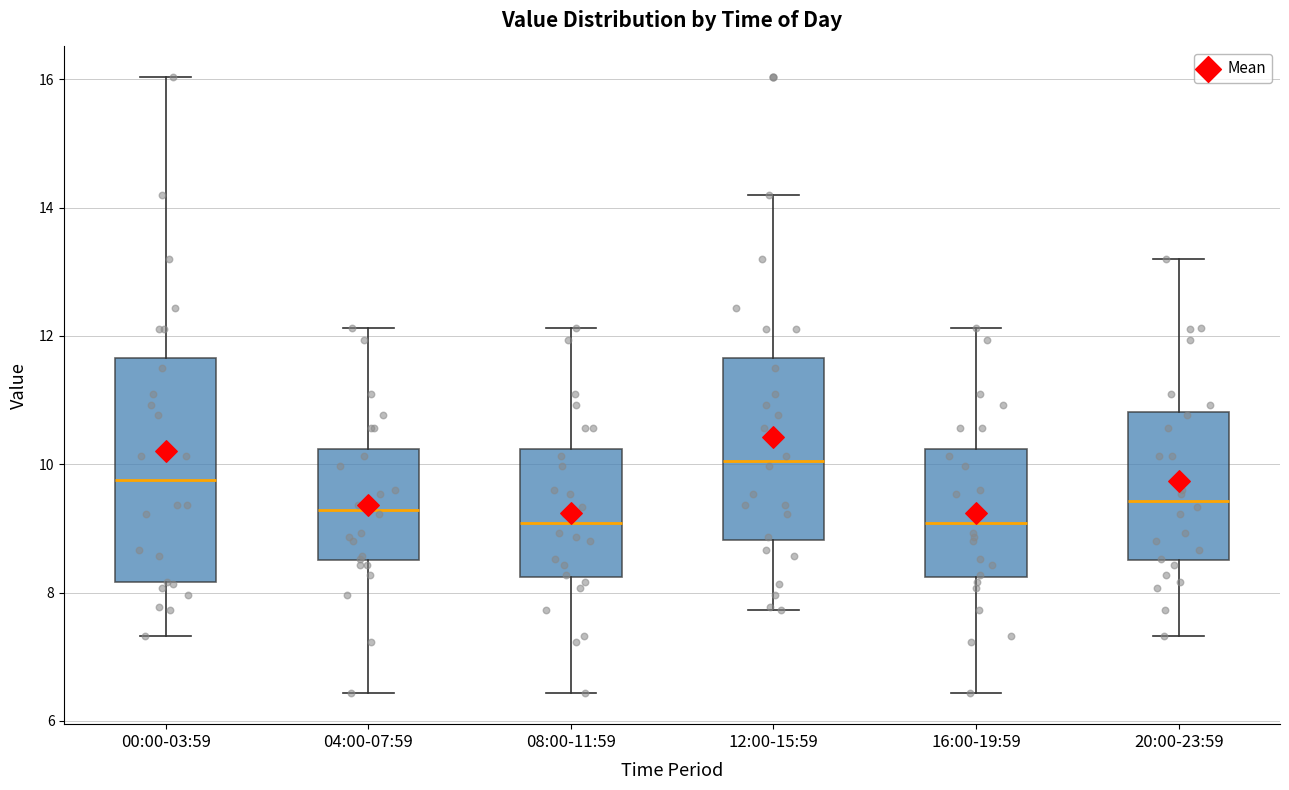

Reading left to right, read every box against the y-axis: the position of its median line, the range the box covers, and the ends of its whiskers. The values are not printed on the chart, so give them approximately, as read against the axis.

00:00-03:59: median 9.8, box 8.2 to 11.6, whiskers 7.4 to 16.0
04:00-07:59: median 9.2, box 8.6 to 10.2, whiskers 6.4 to 12.2
08:00-11:59: median 9.0, box 8.2 to 10.2, whiskers 6.4 to 12.2
12:00-15:59: median 10.0, box 8.8 to 11.6, whiskers 7.8 to 14.2
16:00-19:59: median 9.0, box 8.2 to 10.2, whiskers 6.4 to 12.2
20:00-23:59: median 9.4, box 8.6 to 10.8, whiskers 7.4 to 13.2